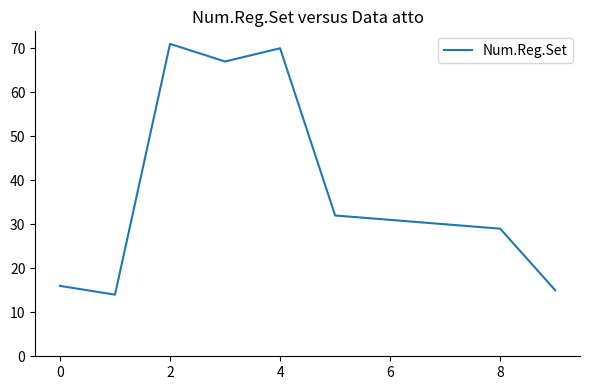

What is the greatest value displayed?

71